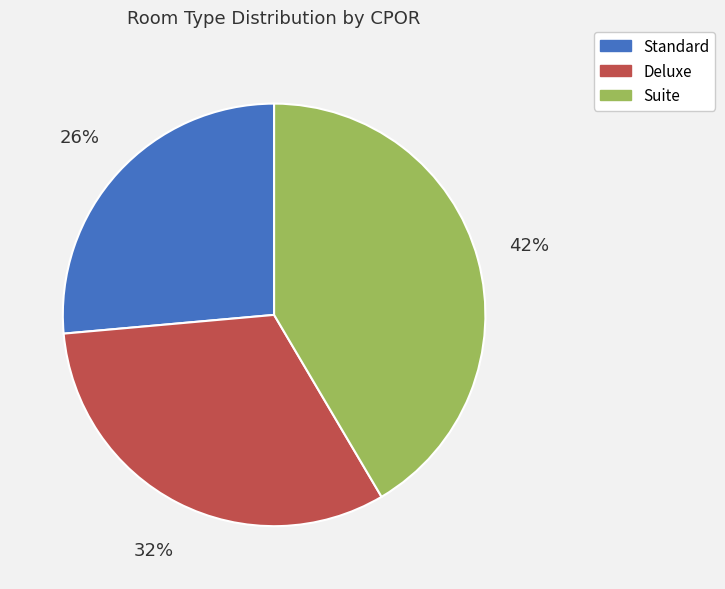

To the nearest percent, what portion does Suite represent?

42%